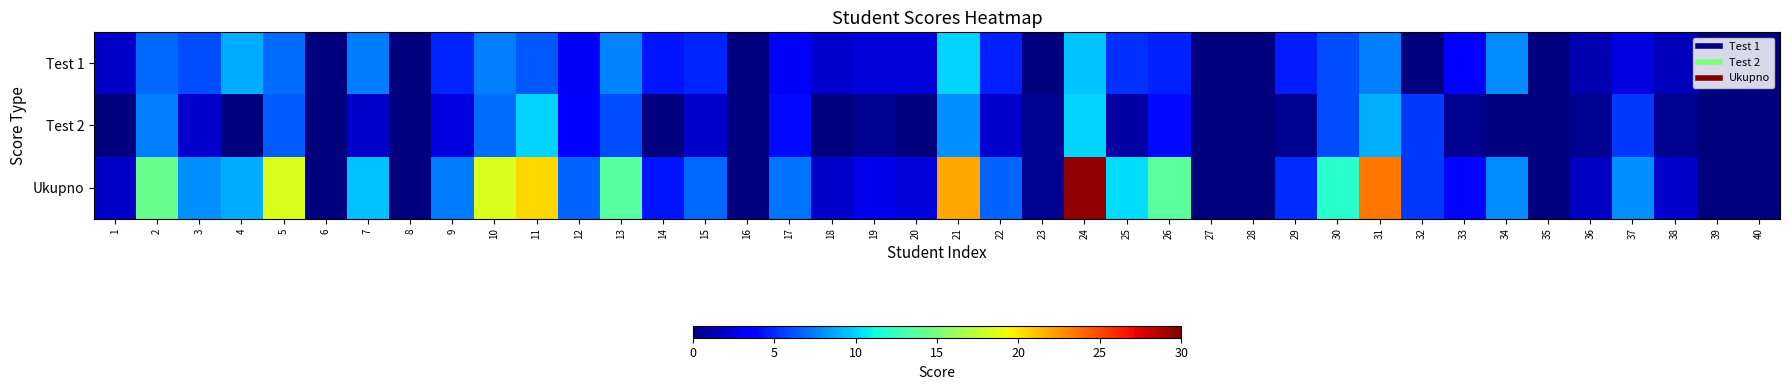

Which category has the lowest value across all series?

6